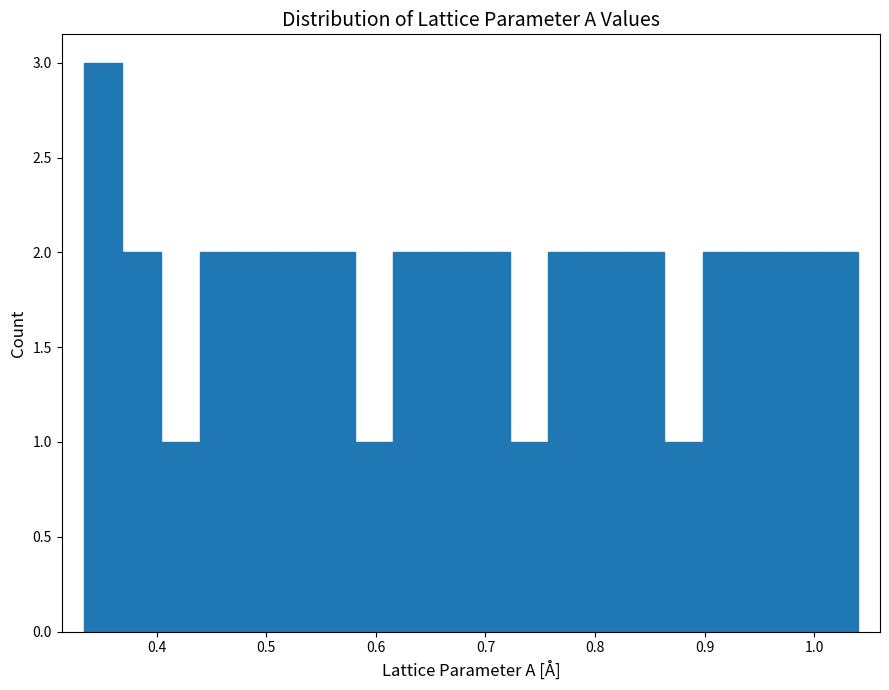

Around what value on the x-axis is the tallest bar? Give the approximate position of its centre, as read against the axis.

0.35